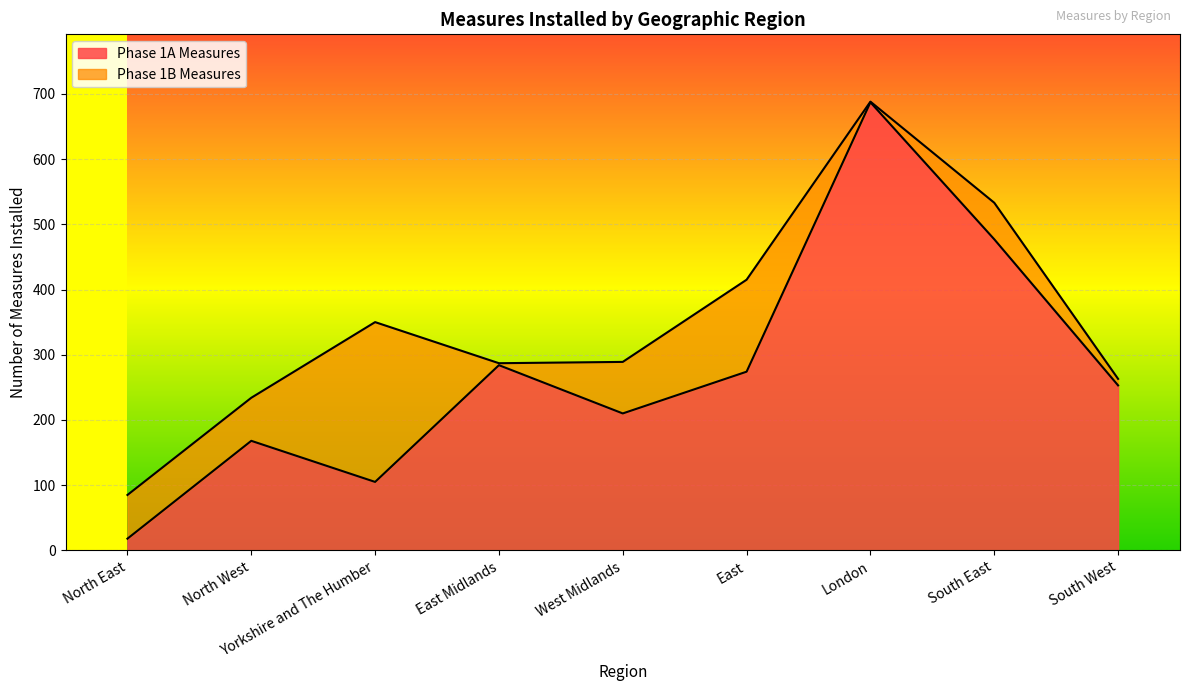

The chart shows a value of 392 at East. True or false?

False